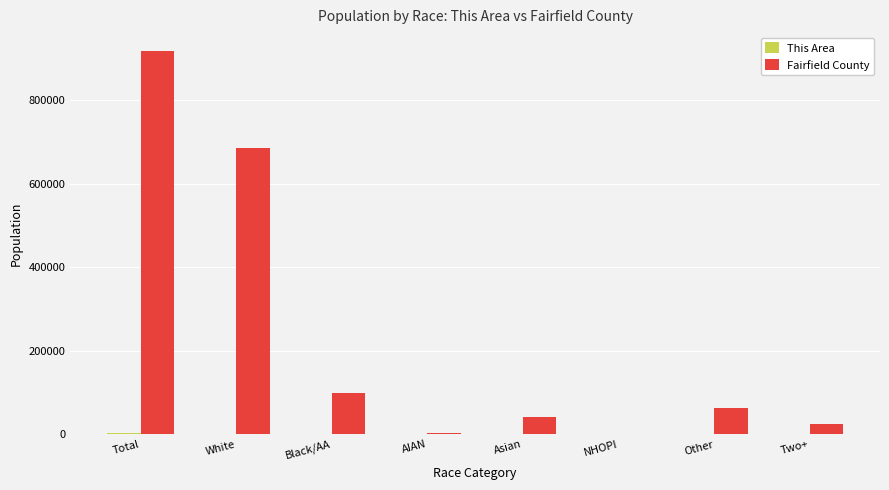

Where is Fairfield County nearest to the value 458635?

White